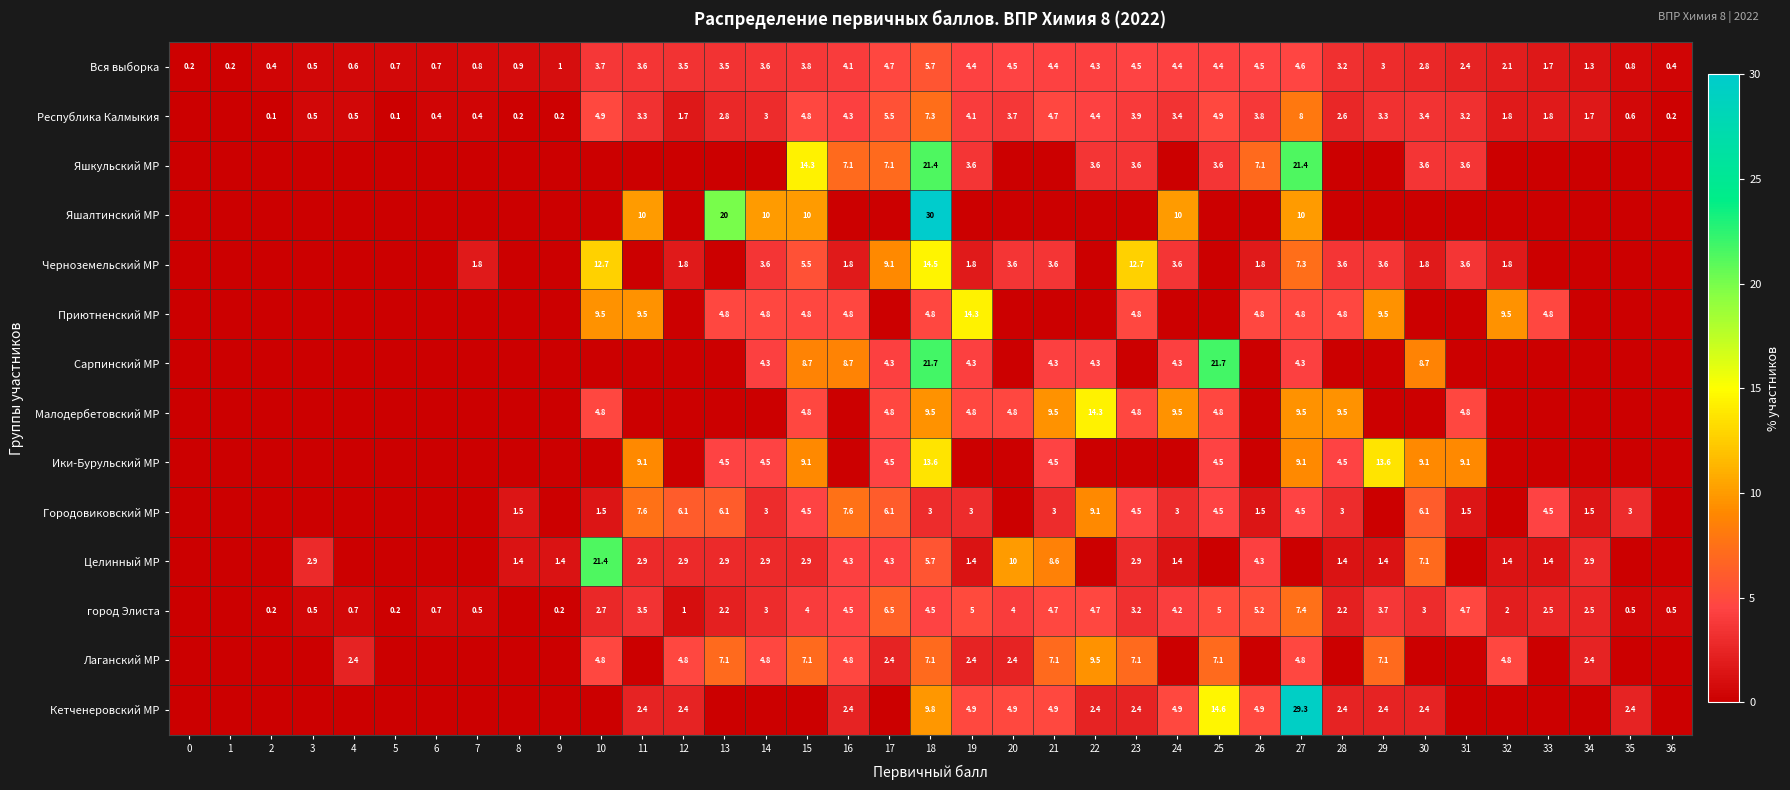

At which label does Вся выборка reach its peak?

18